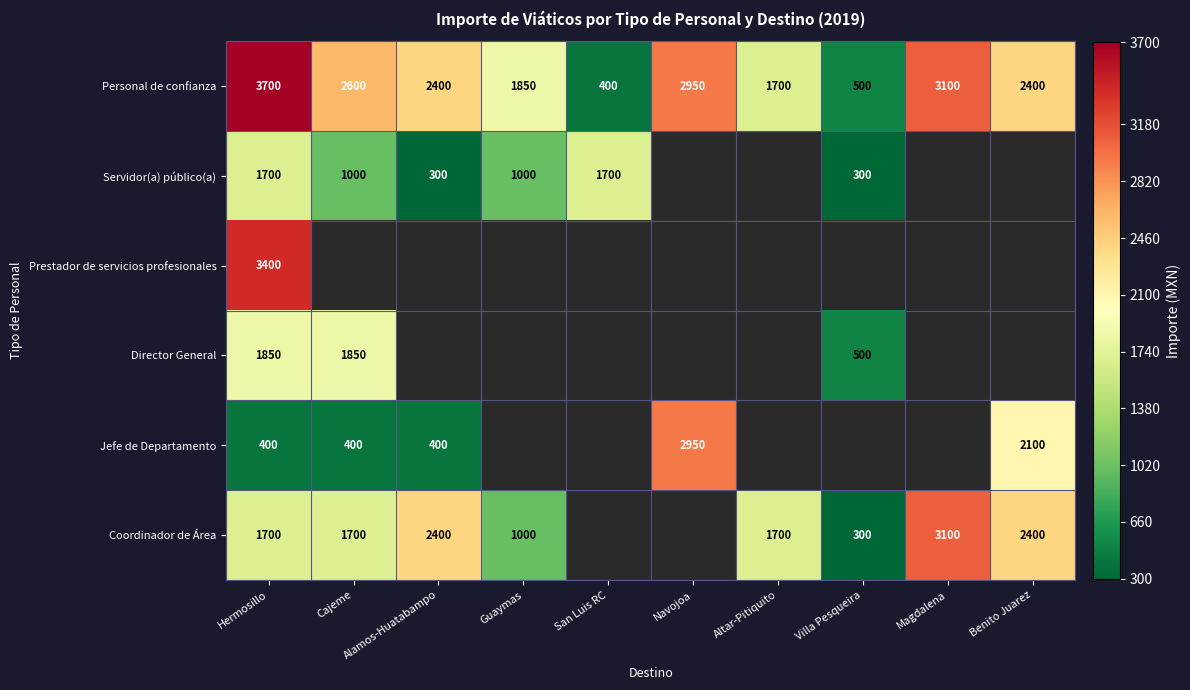

At which category is the sum across all series the highest?

Hermosillo